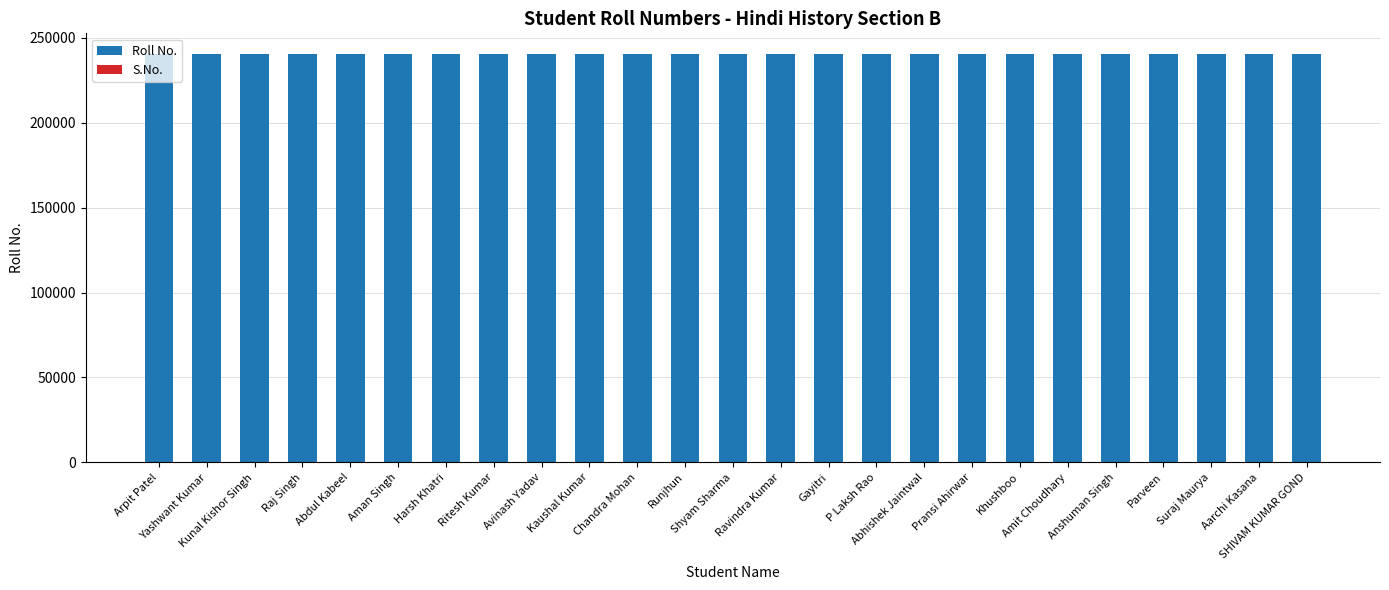

At how many categories does at least one series exceed 122492?

25